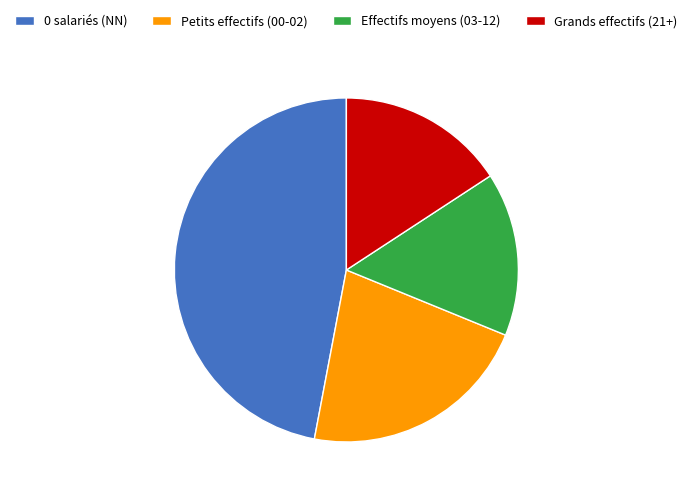

Combined, do Grands effectifs (21+) and Petits effectifs (00-02) account for over 50%?

No